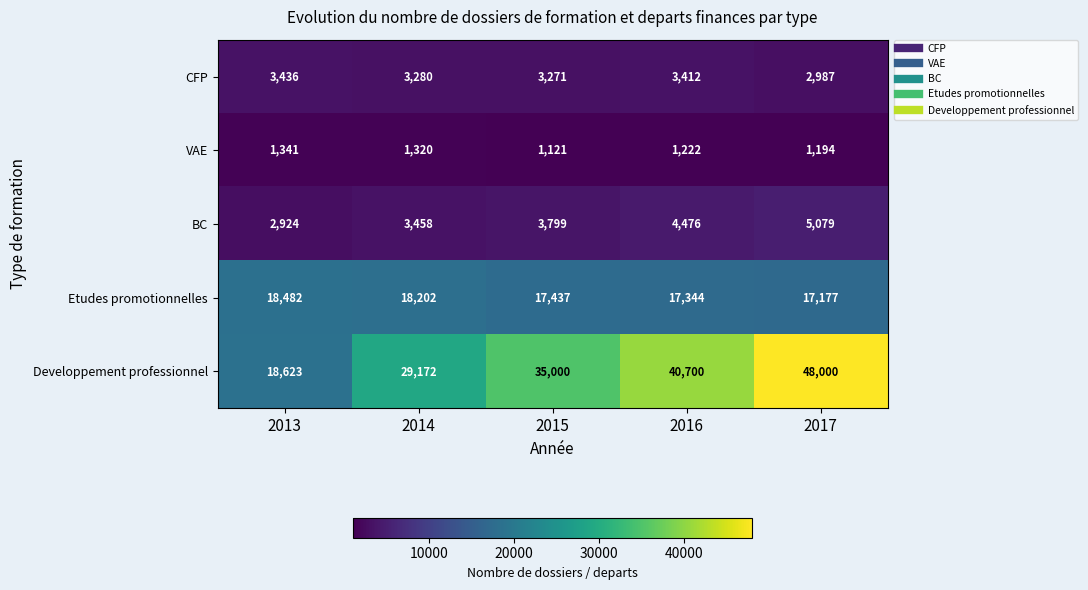

At which label does CFP first exceed 3280?

2013